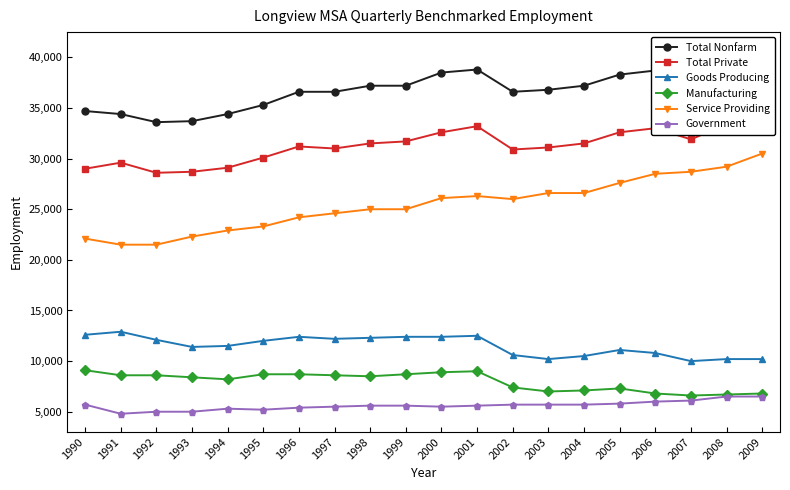

Between 1990 and 1996, which series saw the biggest shift?

Total Private